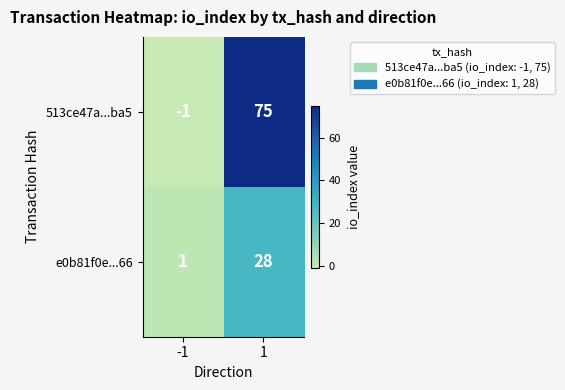

At how many categories does at least one series exceed 50?

1